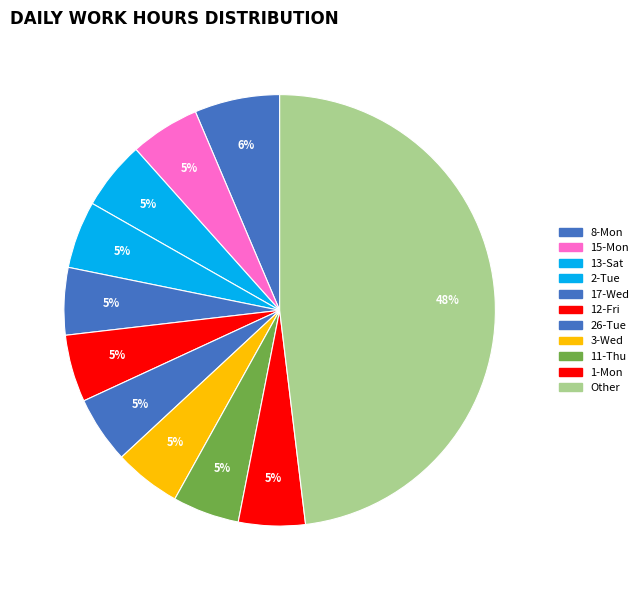

Does any single category account for the majority?

No